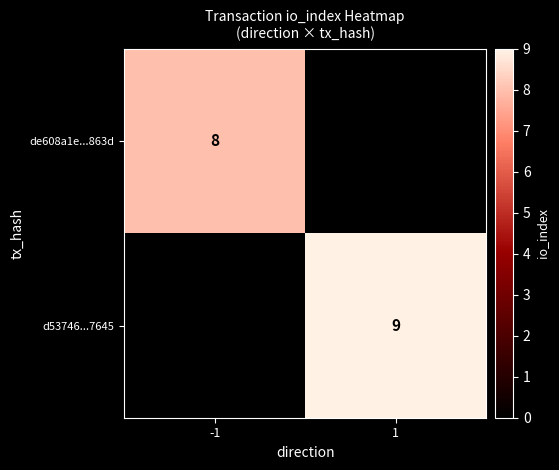

Which category has the highest value across all series?

1